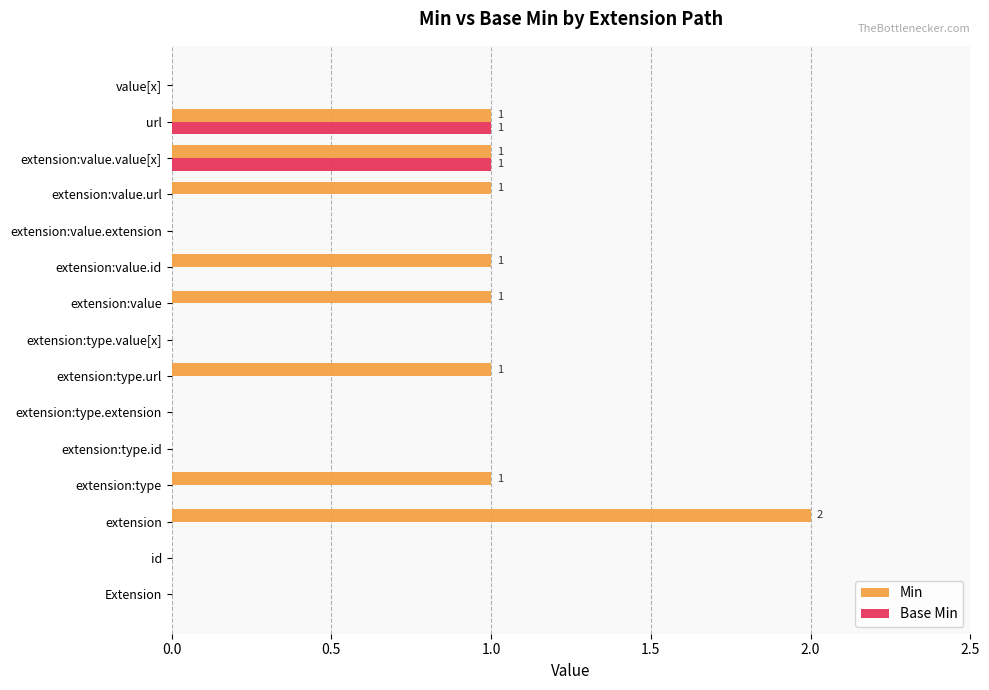

How many series are shown in this chart?

2